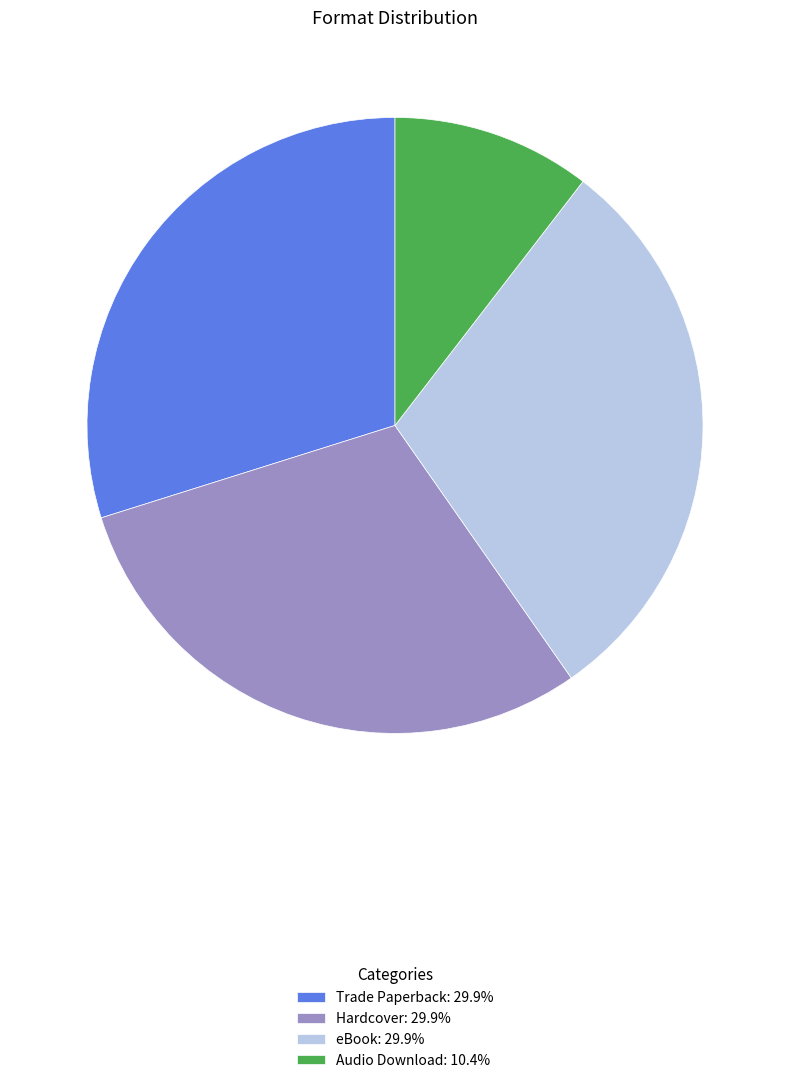

Does any single category account for the majority?

No